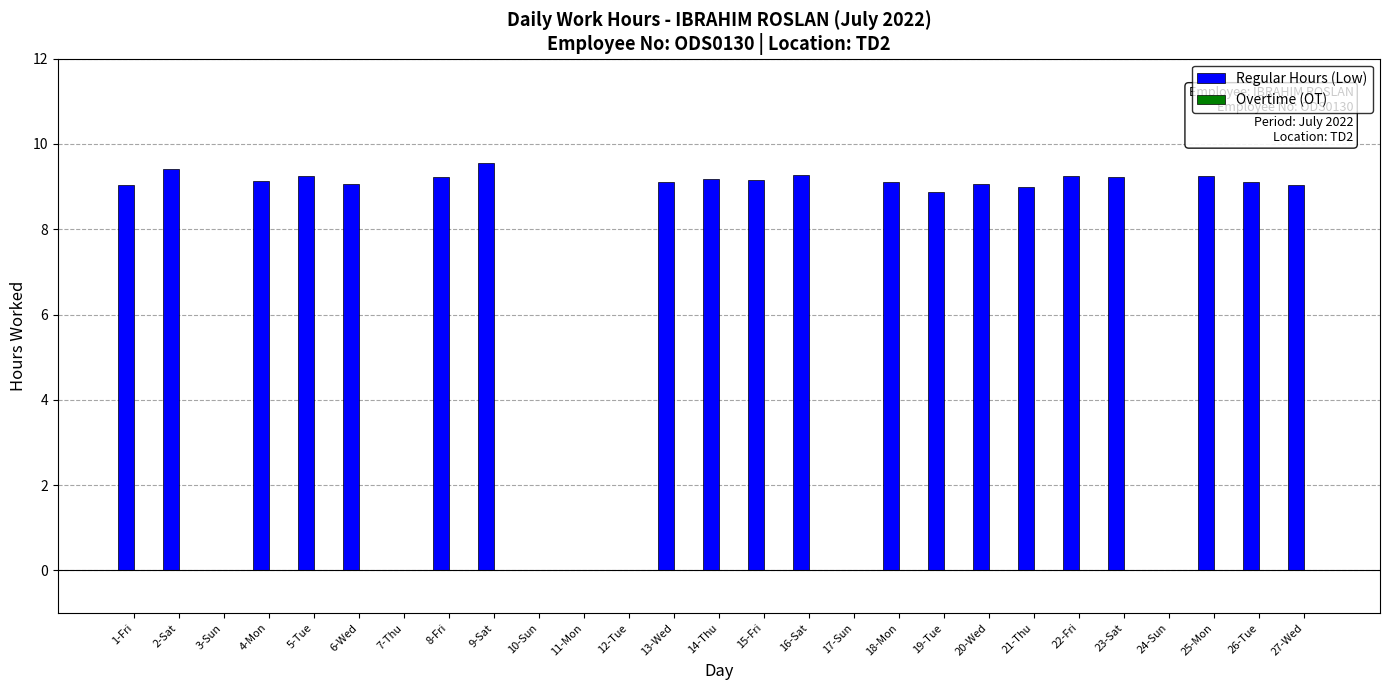

What is the sum of the values at 13-Wed and 15-Fri?

18.3